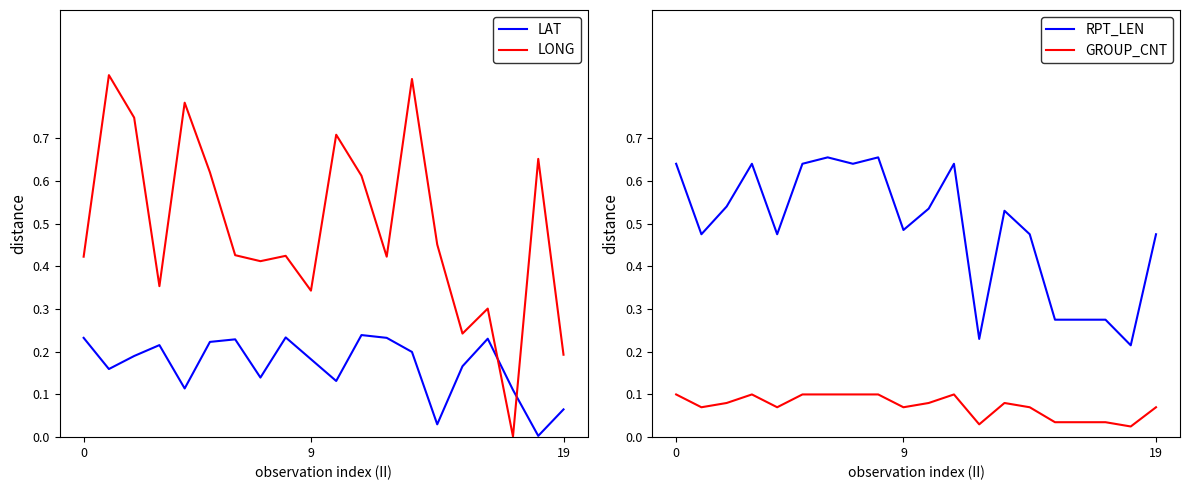

Read the GROUP_CNT value at 19.

14.0